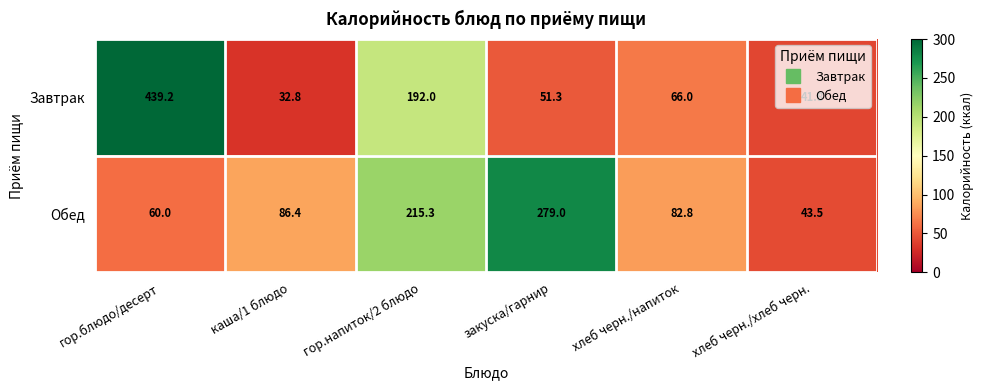

Which series has the largest range (max minus min)?

Завтрак